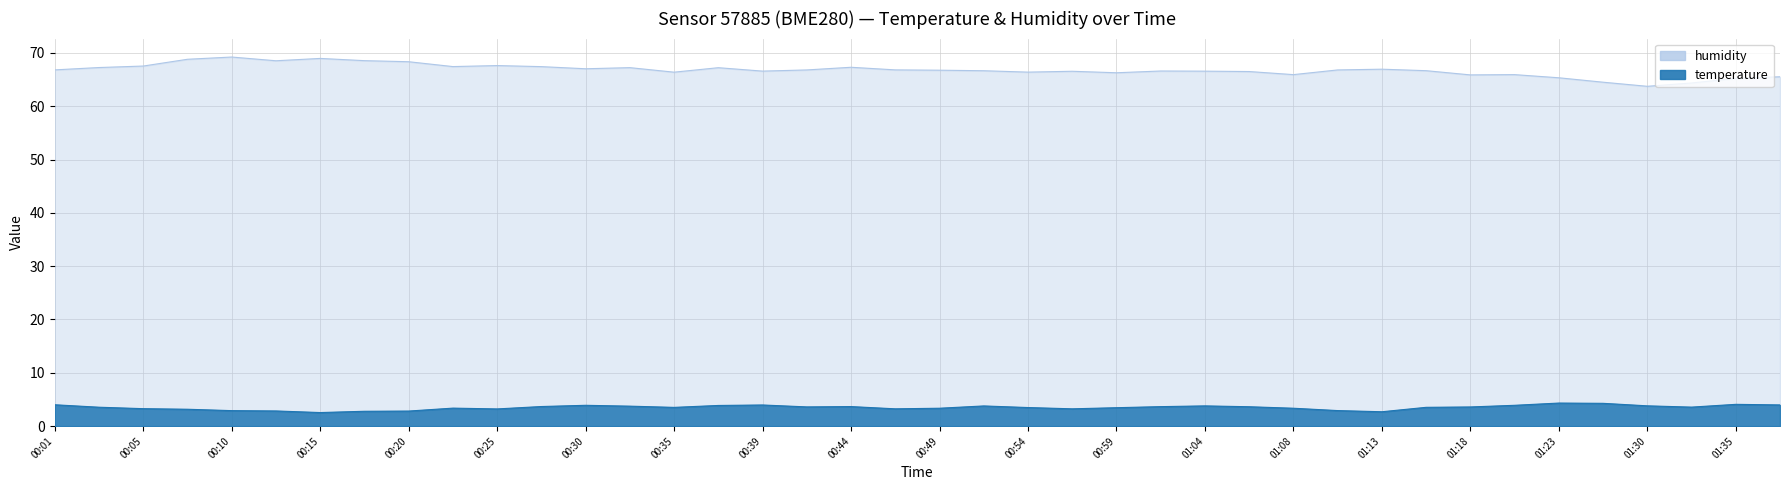

True or false: temperature has more than 2 interior local peaks.

True